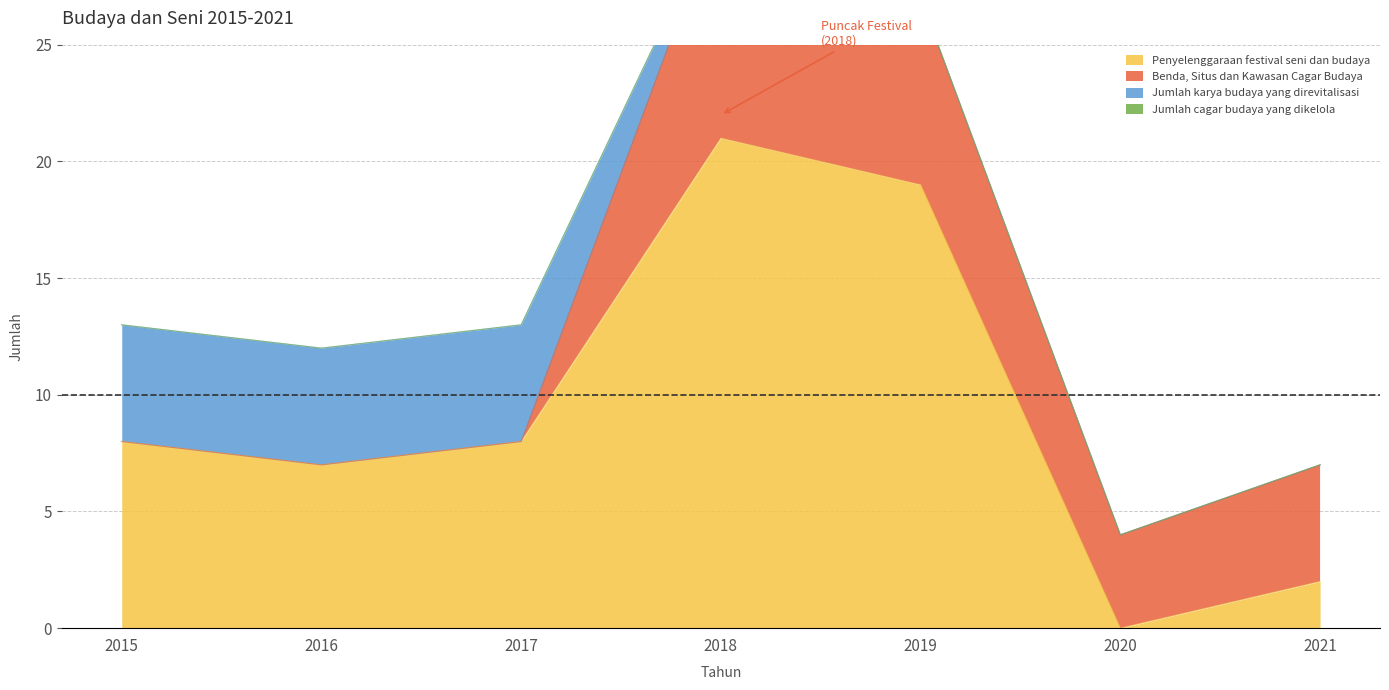

What are all the series names shown in the legend?

Penyelenggaraan festival seni dan budaya, Benda, Situs dan Kawasan Cagar Budaya, Jumlah karya budaya yang direvitalisasi, Jumlah cagar budaya yang dikelola